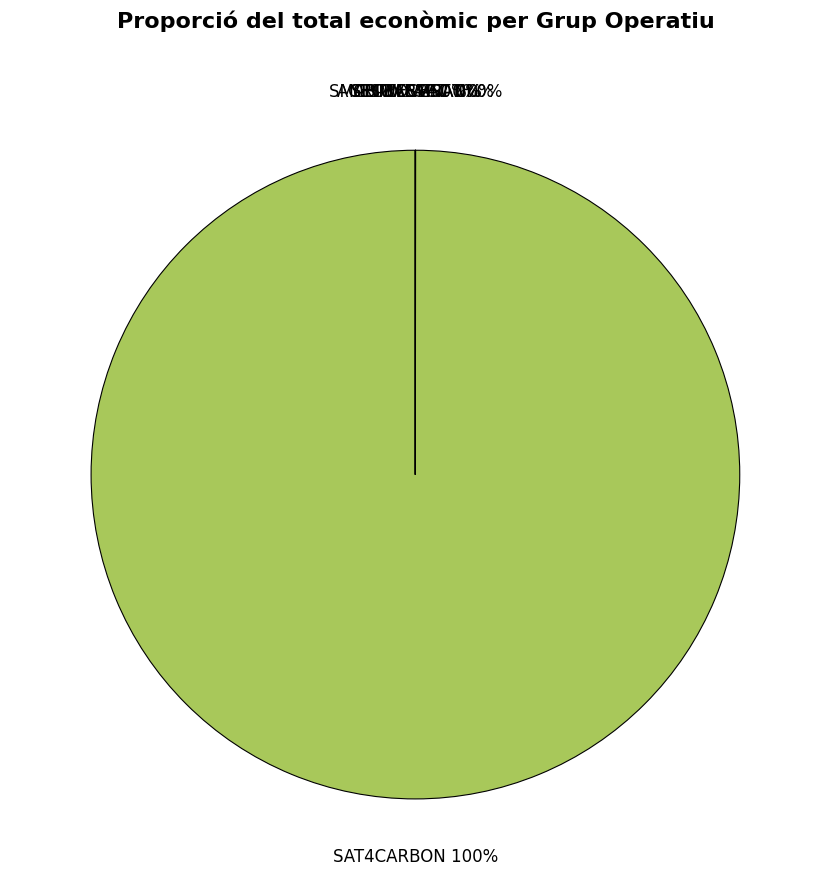

Rank the categories by value from lowest to highest.

SECUESVAC, SMARTFARMRANI, BIOVESP, YESWECAST, CLIMALACT, AGRI-ROVENAT, SAT4CARBON